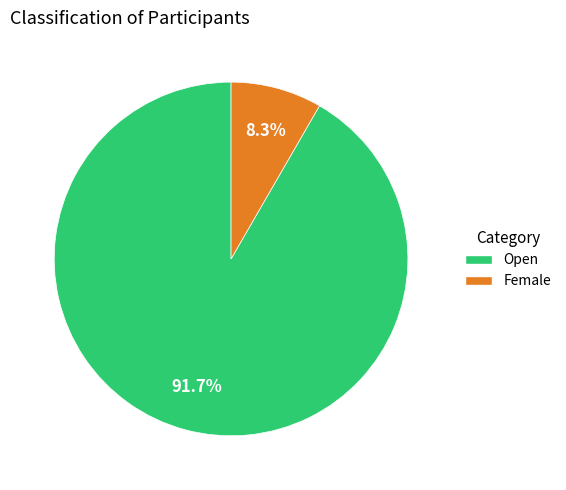

Which slice represents more than half of the pie?

Open